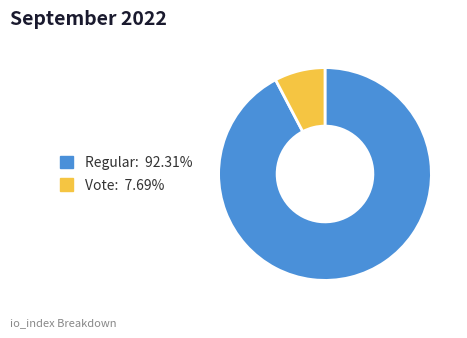

Is there any slice that represents more than half of the pie?

Yes